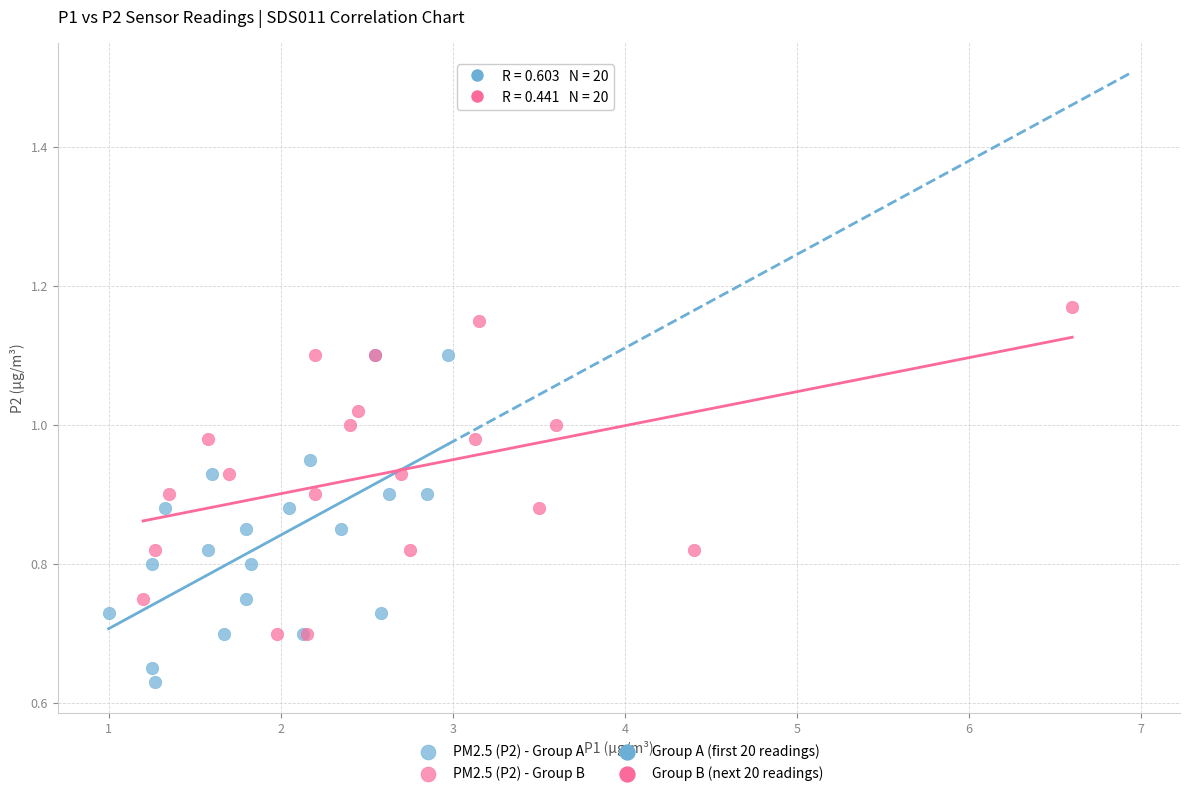

Which series contains the lowest Y value?

PM2.5 (P2) - Group A